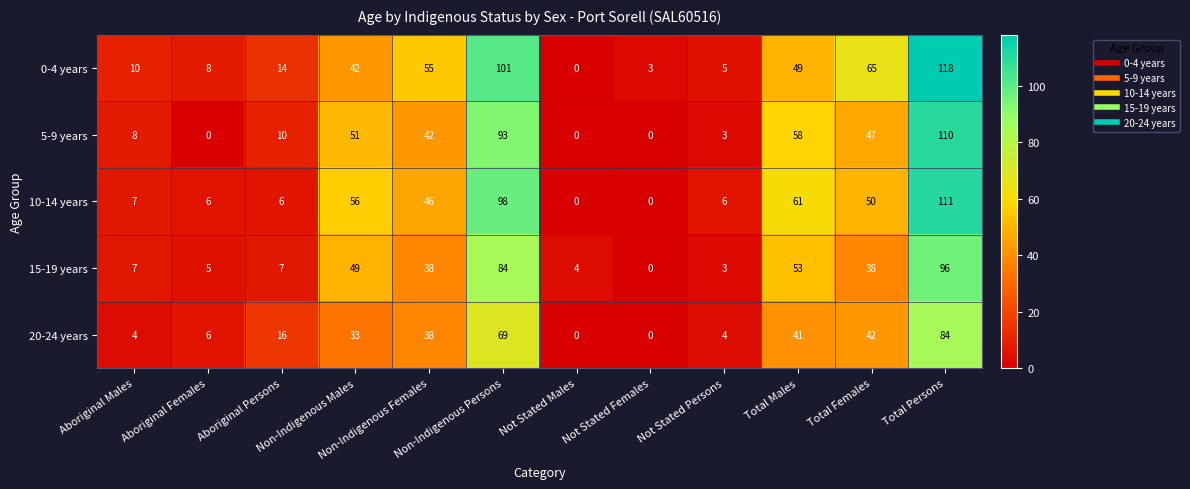

At how many categories does at least one series exceed 64?

3